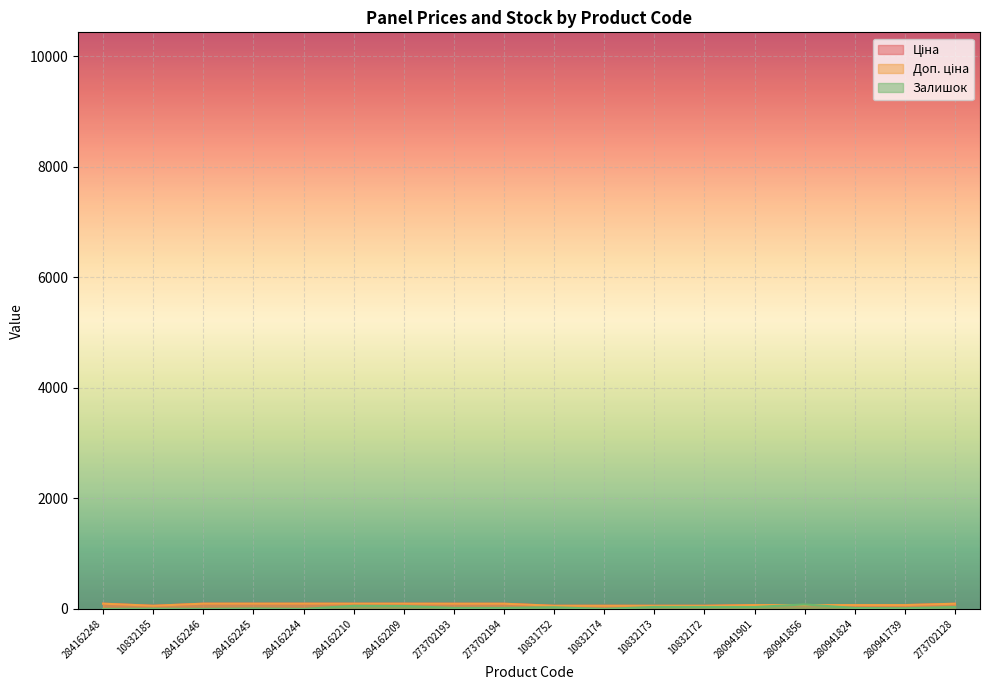

How many values in the Ціна series are below 93?

9